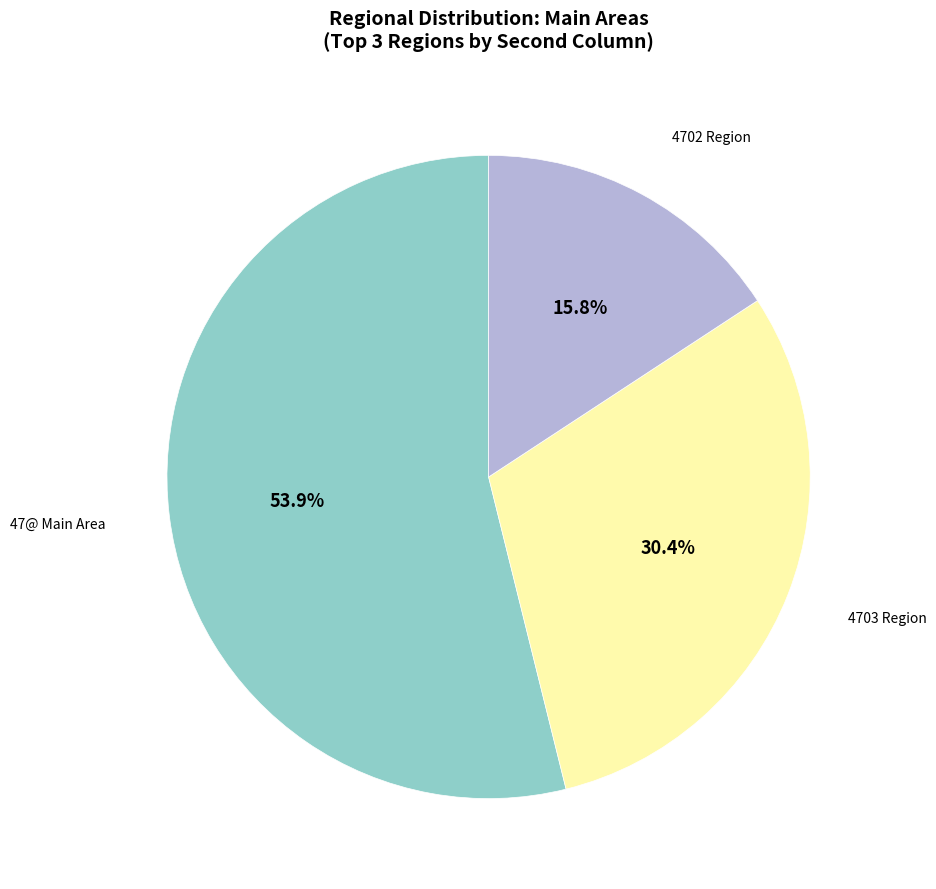

Is there any slice that represents more than half of the pie?

Yes